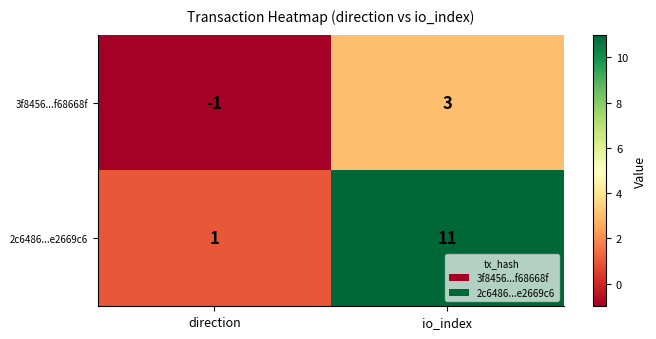

At which label does 2c6486...e2669c6 reach its peak?

io_index